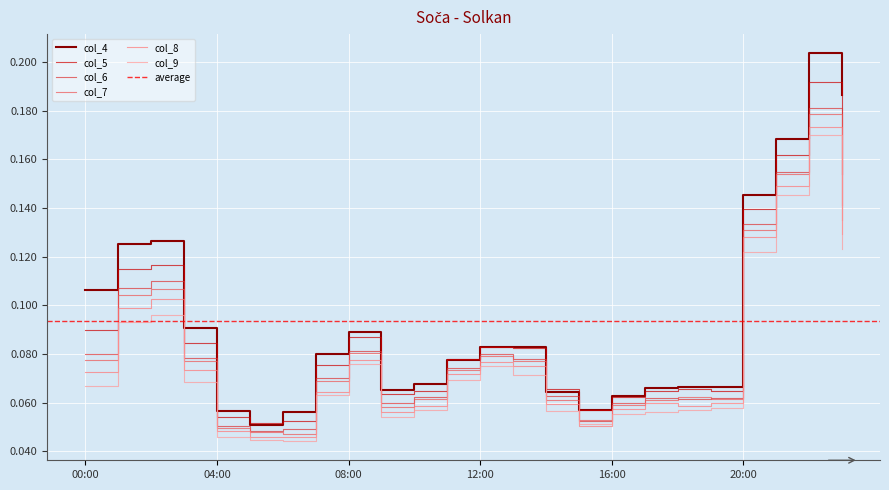

Where is the first local minimum for col_5?

05:00